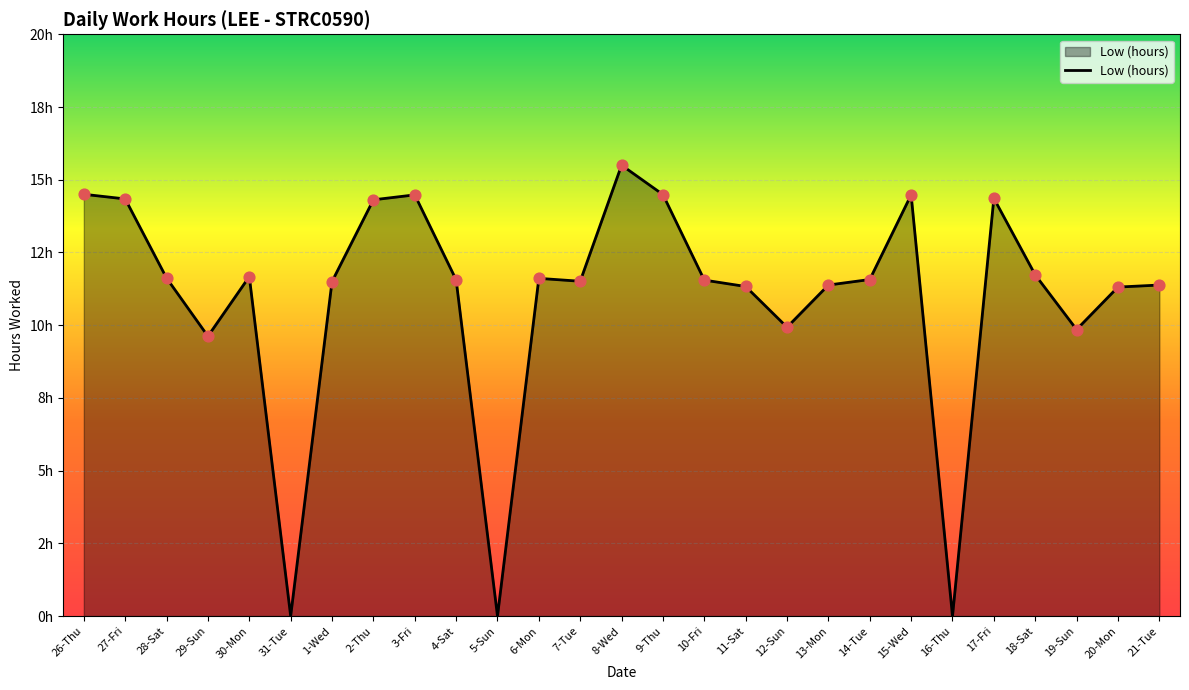

What is the change in value from 28-Sat to 20-Mon?

-0.3